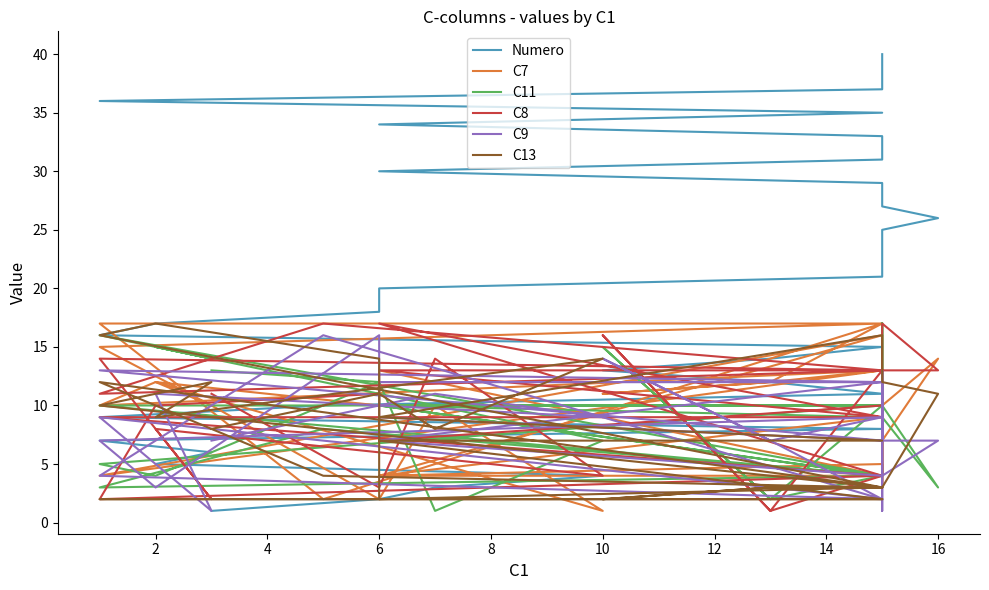

Reading right to left, list all the values displayed in this chart.

Numero: 40	39	38	37	36	35	34	33	32	31	30	29	28	27	26	25	24	23	22	21	20	19	18	17	16	15	14	13	12	11	10	9	8	7	6	5	4	3	2	1
C7: 3	6	12	13	4	16	4	5	3	4	4	9	7	7	14	10	6	6	4	4	13	10	10	12	10	13	12	11	12	17	2	17	17	15	10	12	1	10	2	10
C11: 17	10	17	10	10	4	10	4	4	10	10	10	10	10	3	9	10	10	9	9	10	12	12	4	5	10	2	15	2	4	8	3	4	16	14	15	7	1	12	13
C8: 13	13	6	4	9	9	17	4	9	9	13	13	13	13	13	17	13	13	10	10	7	11	11	10	2	4	1	16	1	13	17	11	13	14	2	8	4	14	3	11
C9: 7	9	13	7	13	12	12	12	1	12	7	4	4	4	7	7	9	9	7	7	9	16	16	3	7	9	7	14	7	2	16	4	2	9	1	11	9	11	10	7
C13: 2	2	2	2	2	2	7	7	7	7	9	16	12	12	11	3	3	3	3	3	2	14	14	17	16	3	3	2	3	3	4	12	3	10	12	9	14	8	11	8